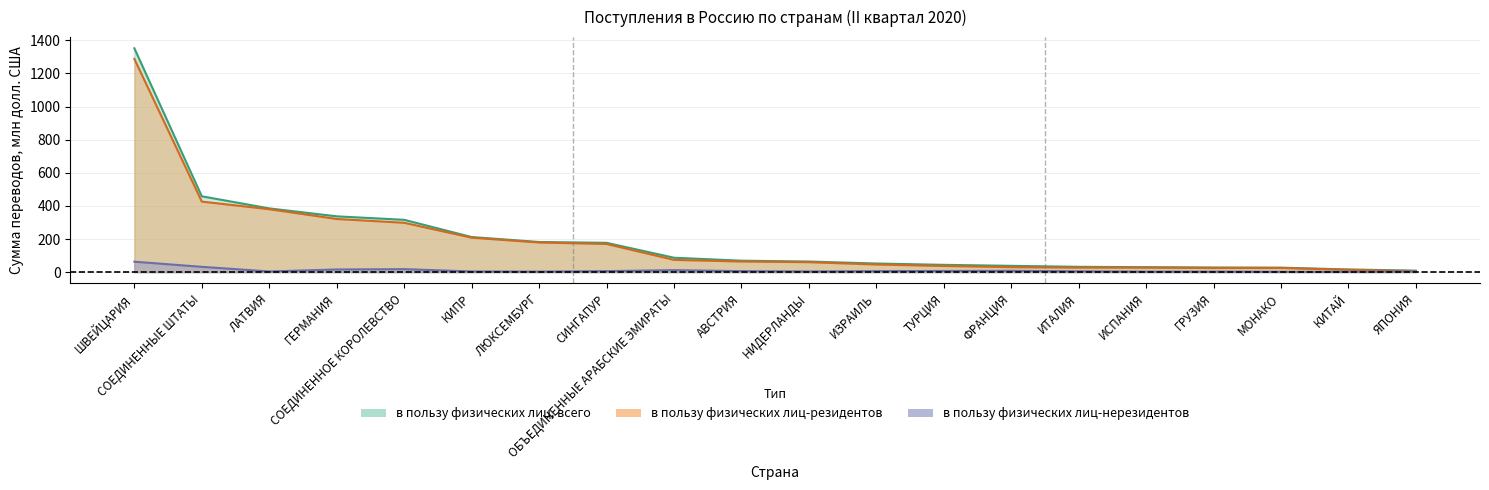

What is the spread (max minus min) of values at ШВЕЙЦАРИЯ?

1289